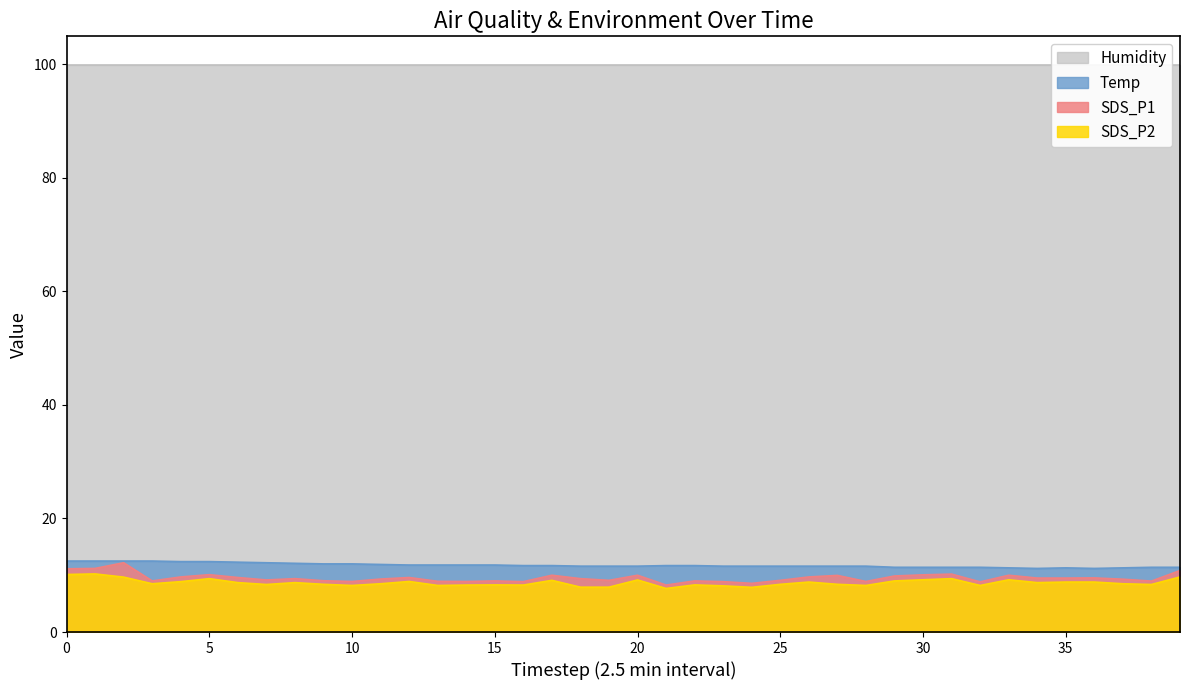

True or false: SDS_P1 and SDS_P2 intersect in this chart.

False